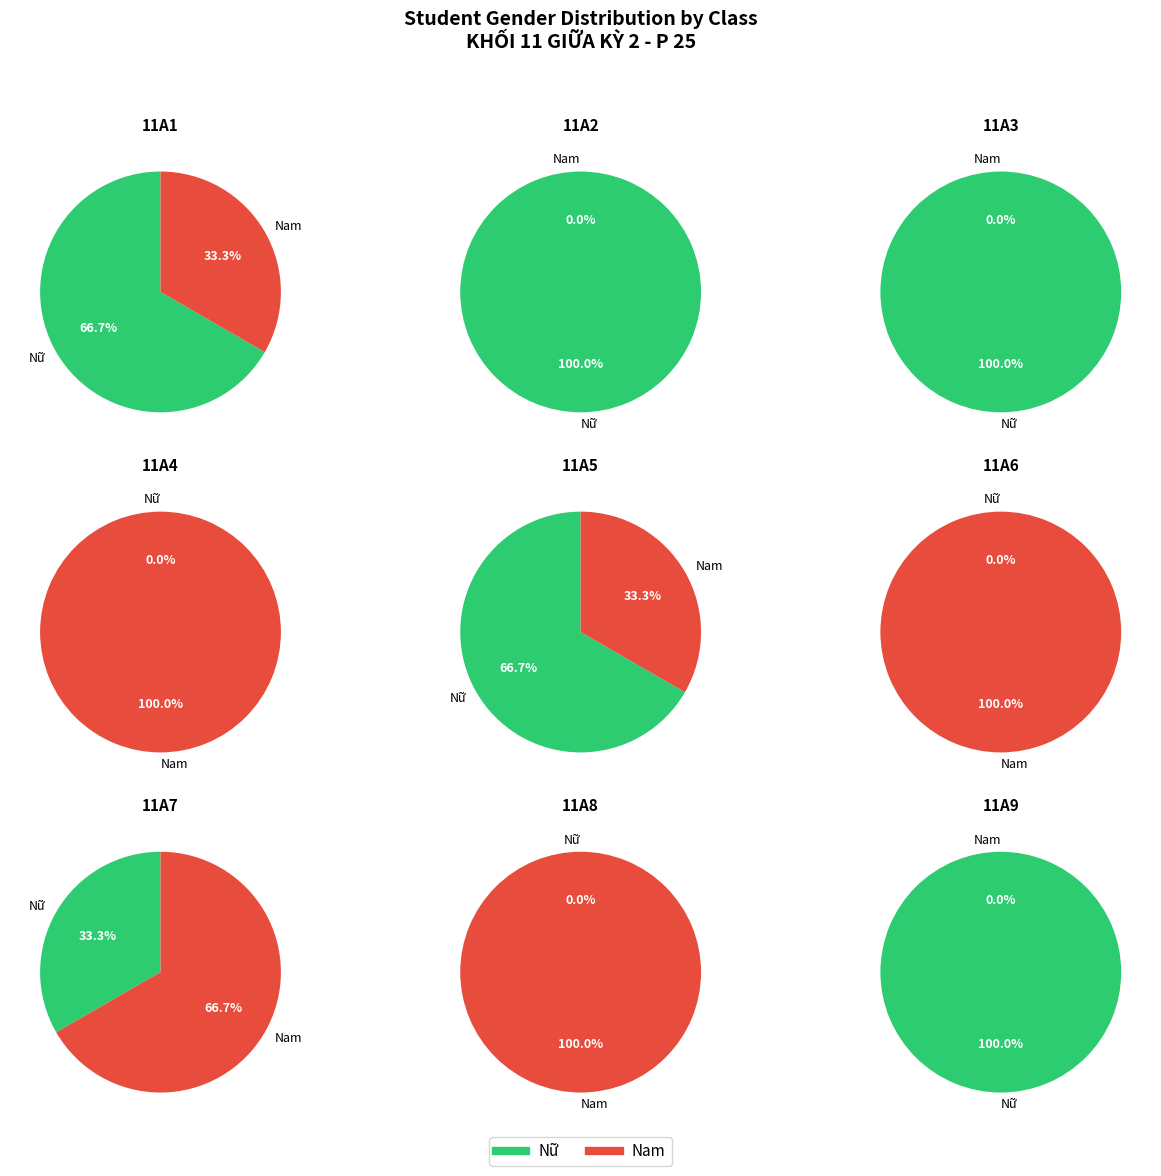

Rank the categories by value from lowest to highest.

Nam, Nữ